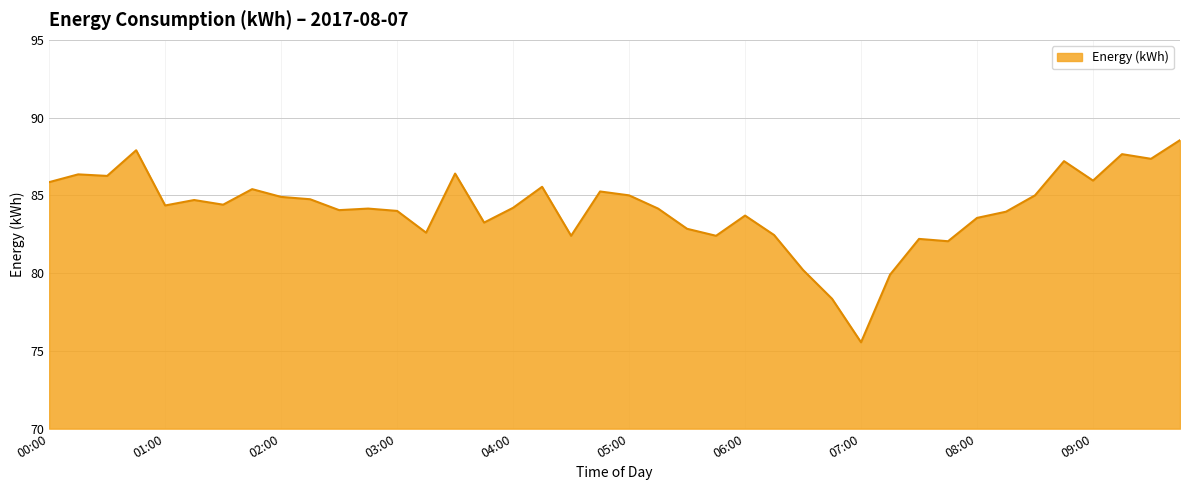

What is the difference between the maximum and minimum values?

13.0